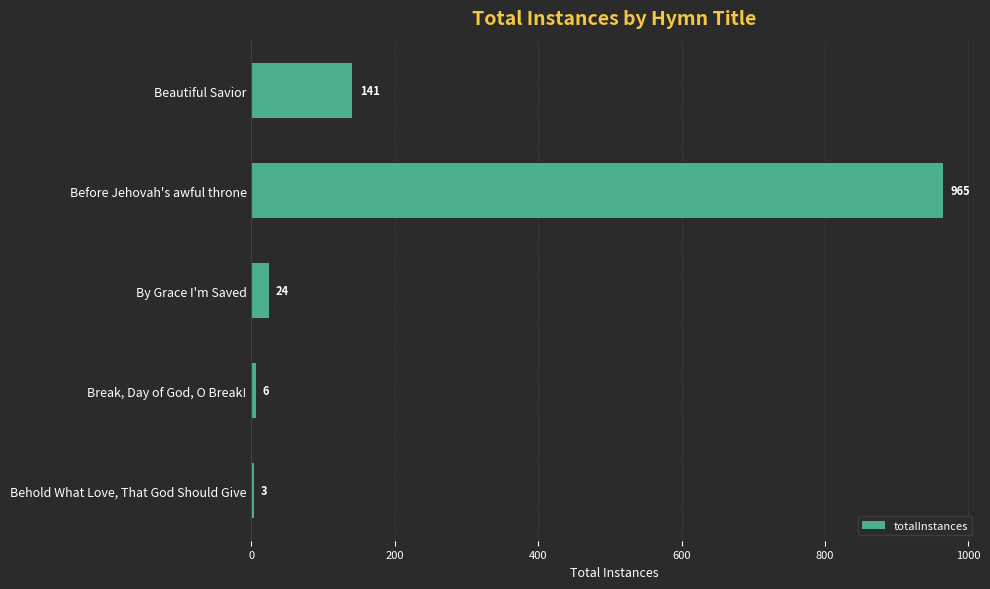

Reading top to bottom, list all the values displayed in this chart.

Beautiful Savior=141	Before Jehovah's awful throne=965	By Grace I'm Saved=24	Break, Day of God, O Break!=6	Behold What Love, That God Should Give=3